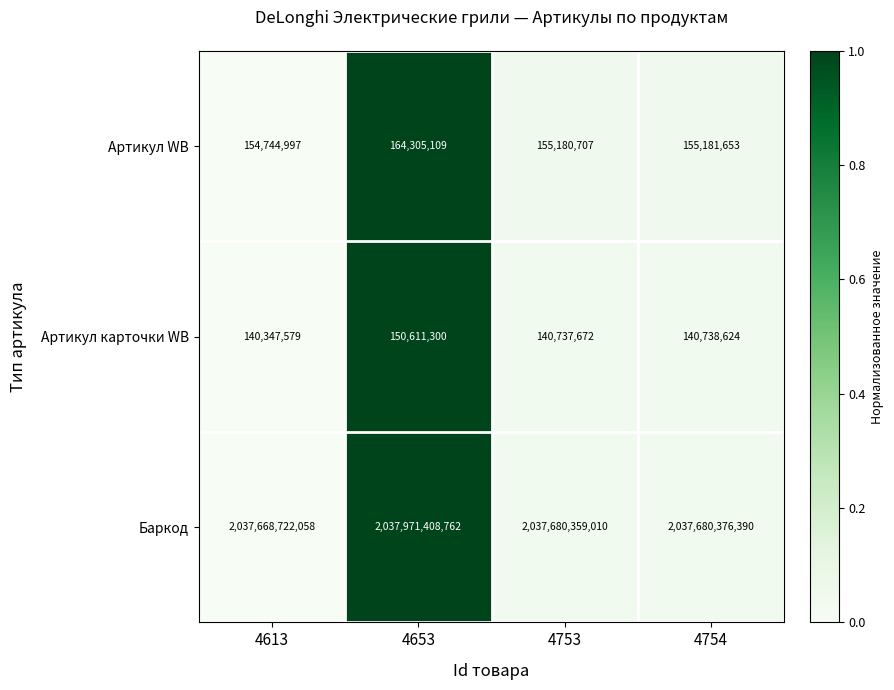

How many data points does each series have?

4